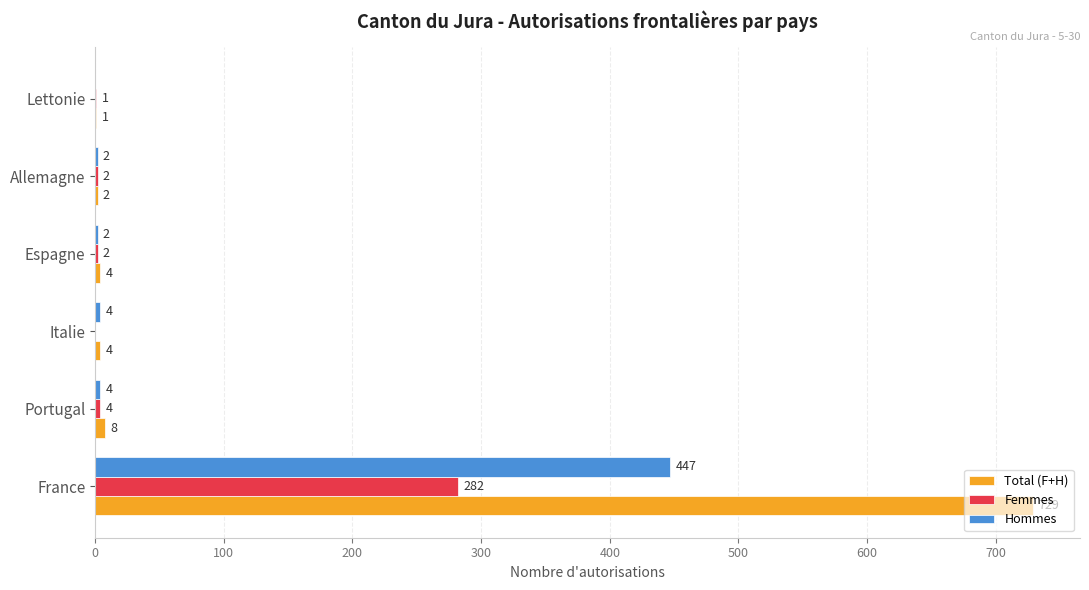

How many data points does each series have?

6